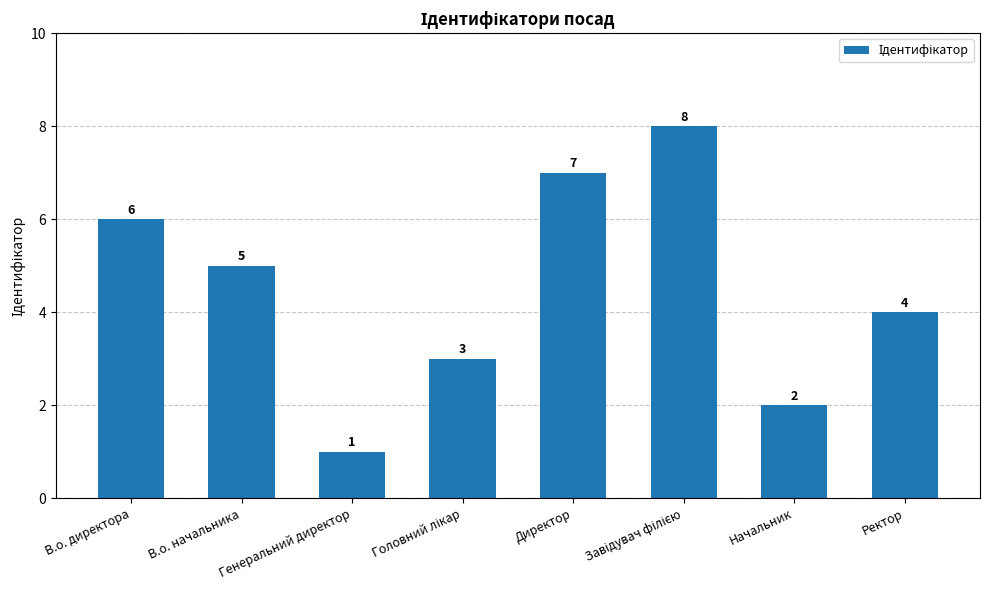

What is the label of the 2nd bar from the left?

В.о. начальника